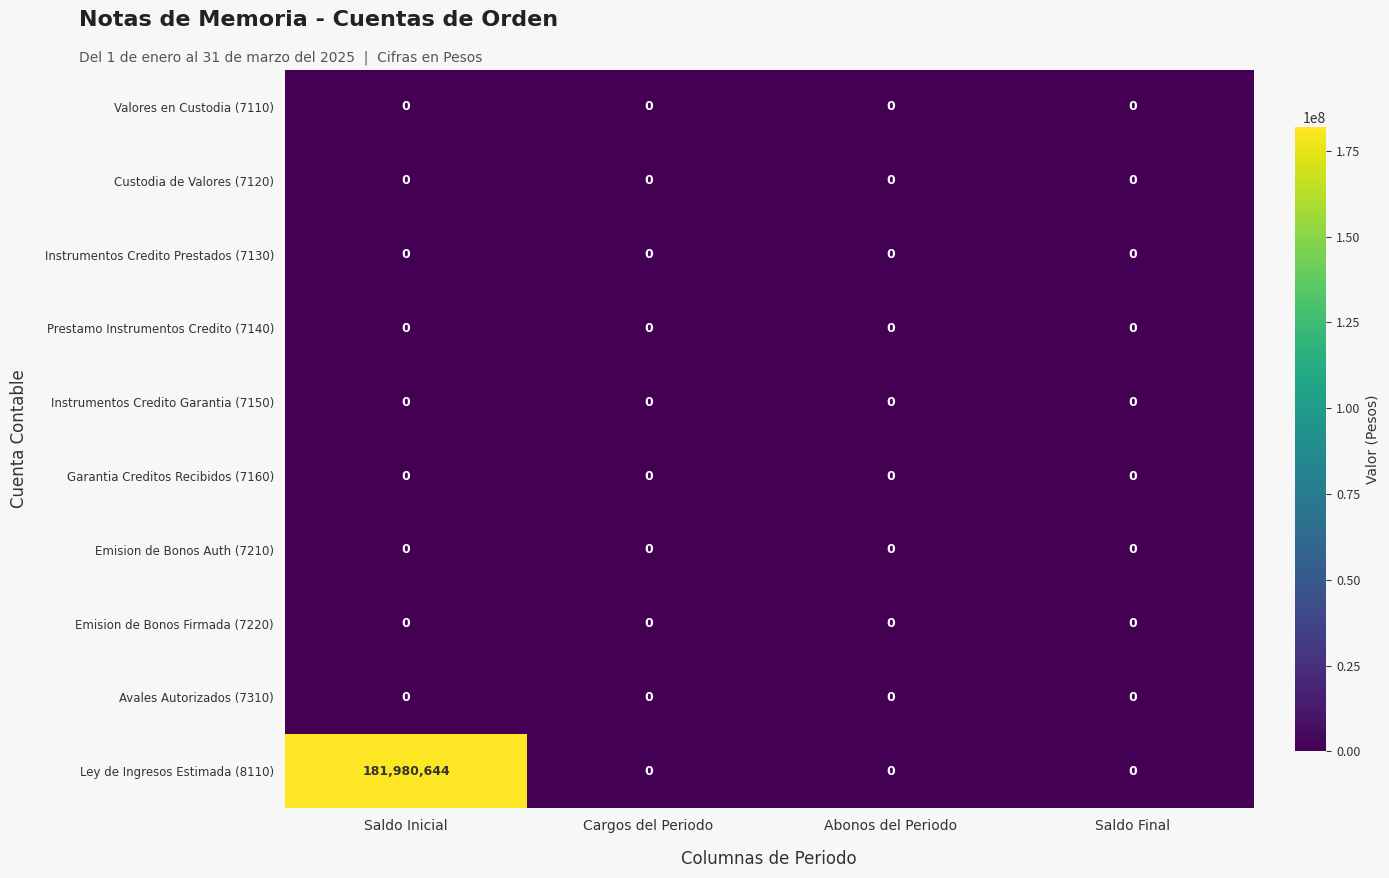

At which category is the sum across all series the highest?

Saldo Inicial